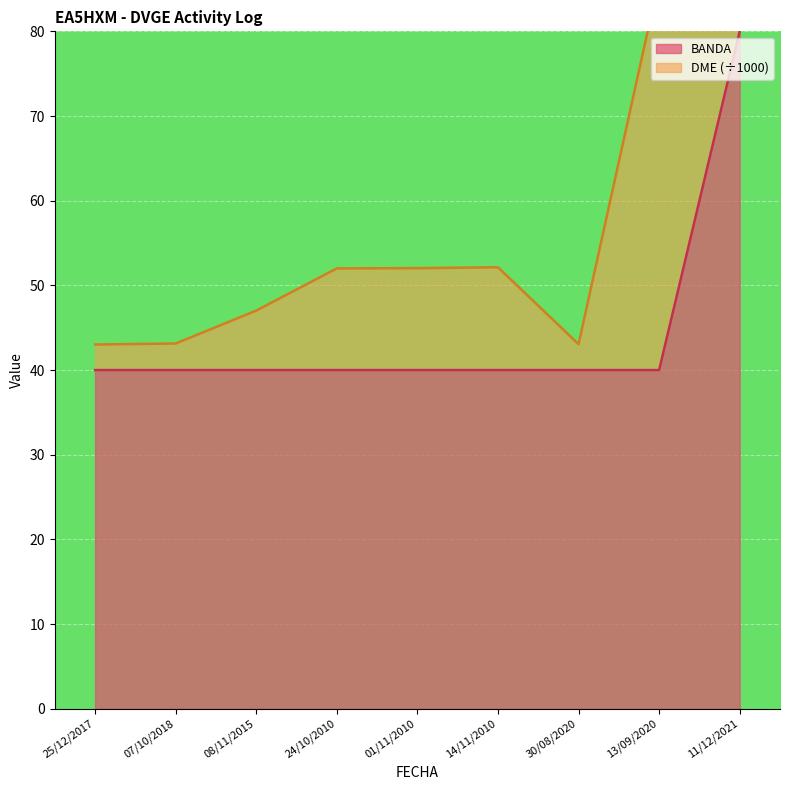

What is the ratio of the value at 24/10/2010 to the value at 25/12/2017?

1.0